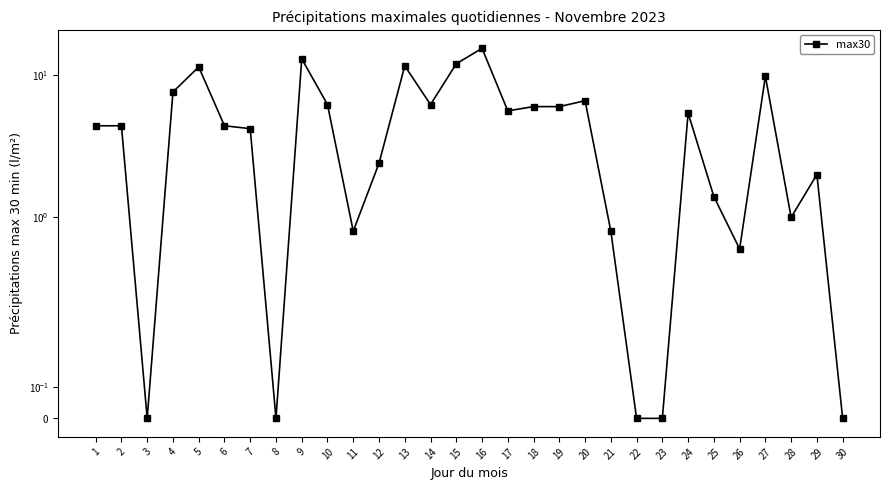

Reading left to right, list all the values displayed in this chart.

1=4.4	2=4.4	3=0.0	4=7.6	5=11.4	6=4.4	7=4.2	8=0.0	9=13.0	10=6.2	11=0.8	12=2.4	13=11.6	14=6.2	15=12.0	16=15.4	17=5.6	18=6.0	19=6.0	20=6.6	21=0.8	22=0.0	23=0.0	24=5.4	25=1.4	26=0.6	27=9.8	28=1.0	29=2.0	30=0.0